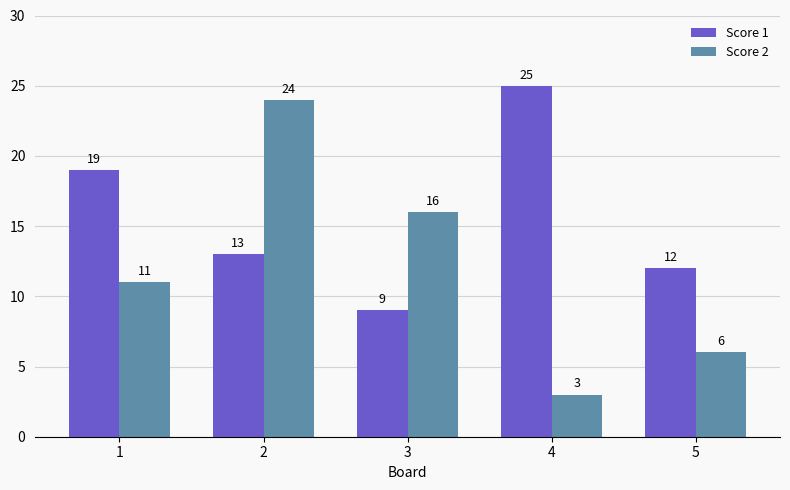

Is it true that Score 2 equals 22 at 3?

False